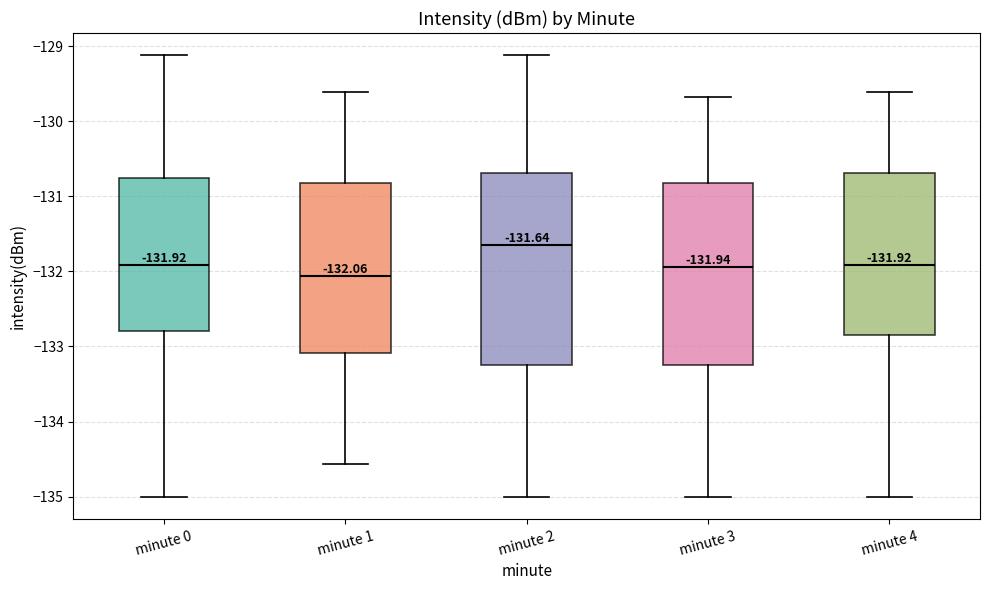

Which box's median line is the lowest?

minute 1